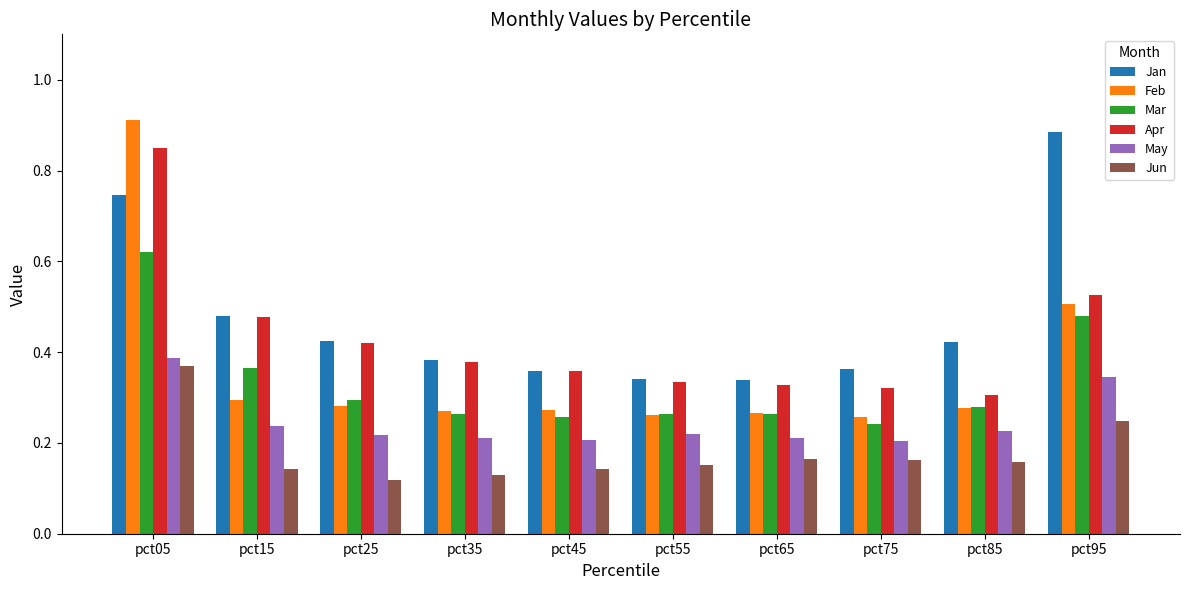

What is the sum of the Jan values at pct65 and pct05?

1.1